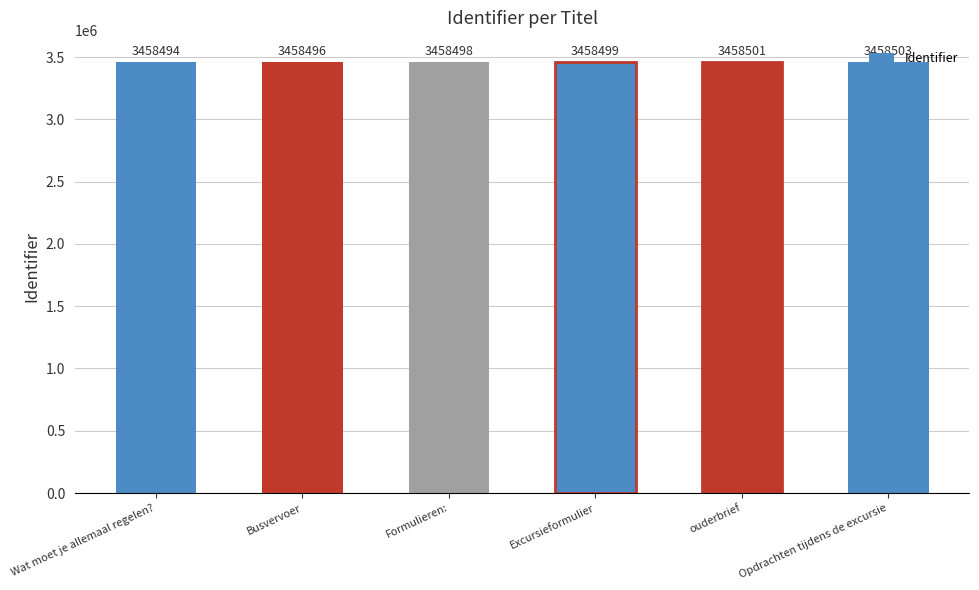

True or false: the data shows 3458503 at Opdrachten tijdens de excursie.

True